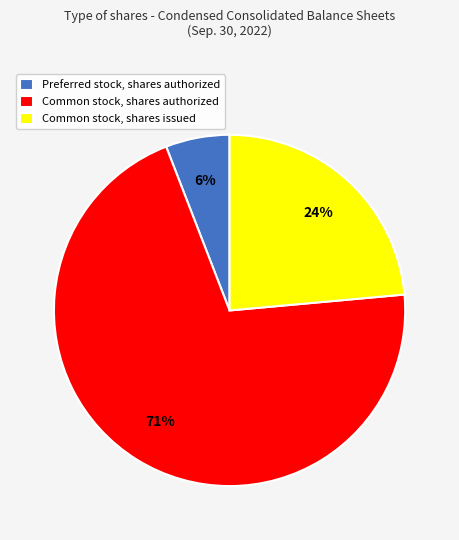

Rank the categories by value from lowest to highest.

Preferred stock, shares authorized, Common stock, shares issued, Common stock, shares authorized